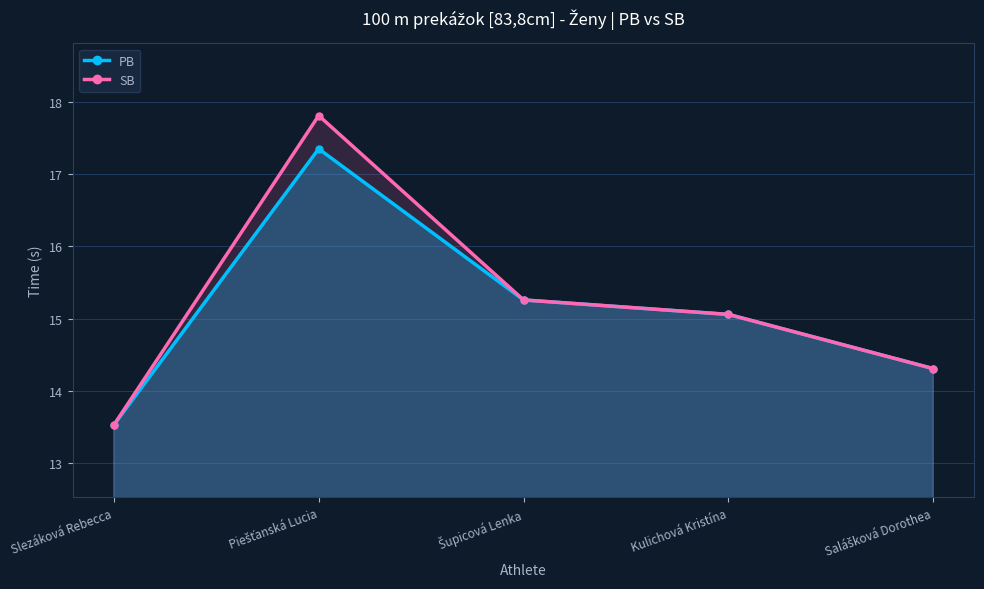

How many lines are shown in the chart?

2